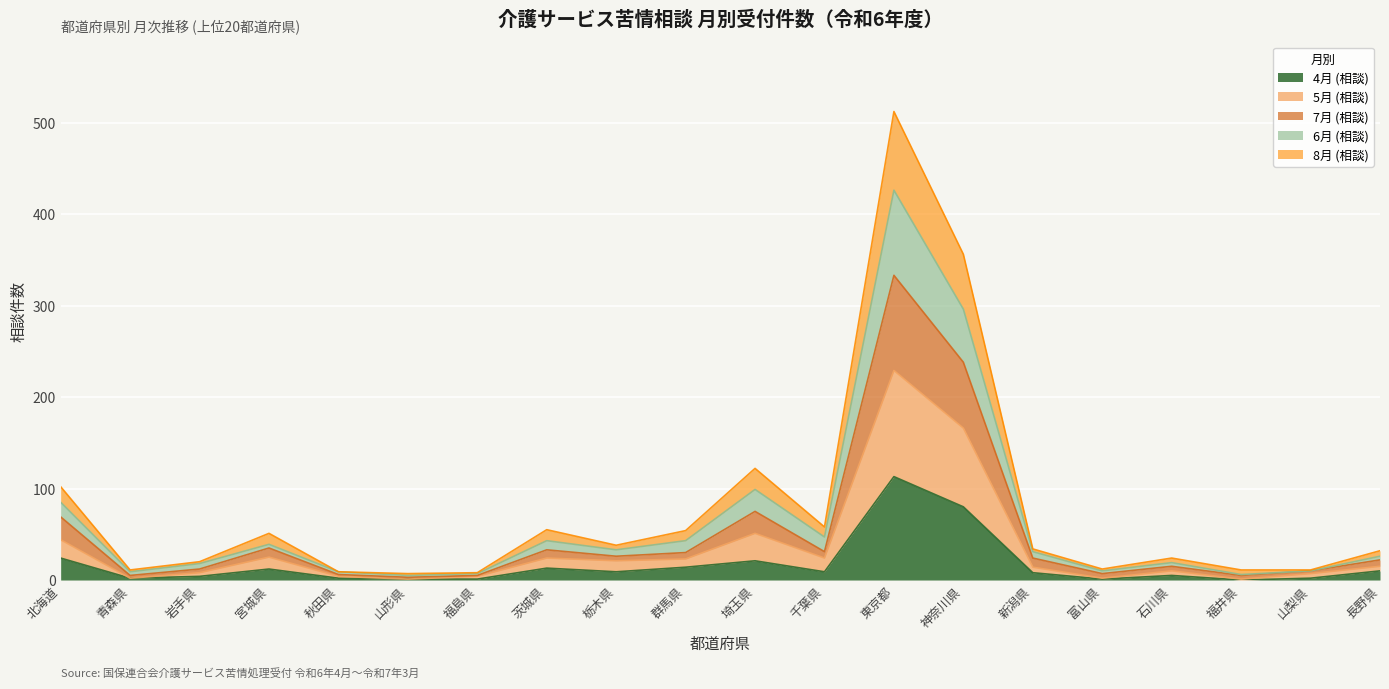

At which category is the sum across all series the highest?

東京都